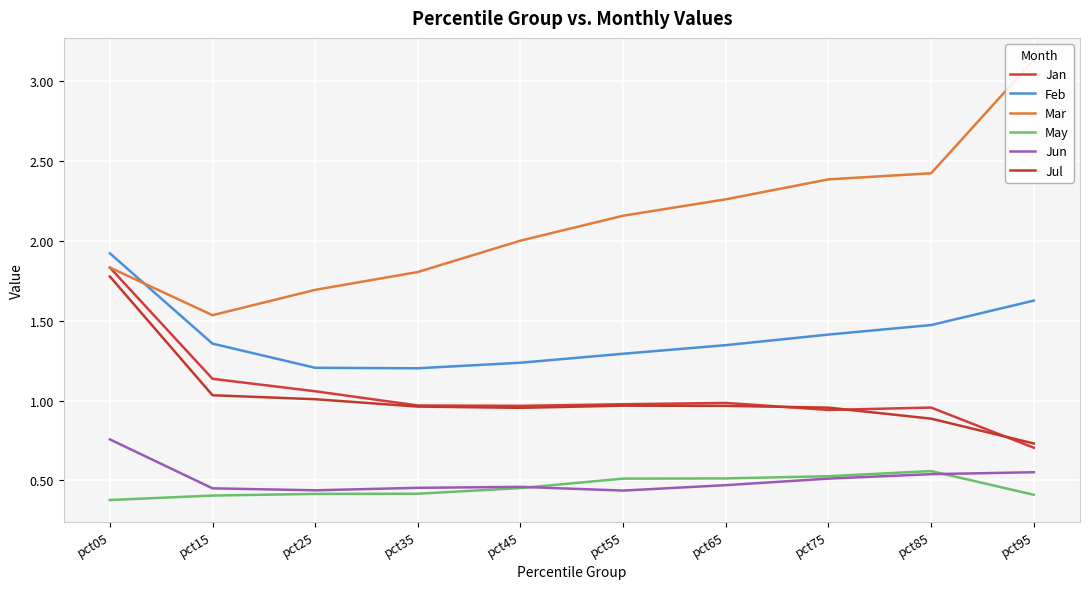

Reading right to left, extract all data points from this chart.

Jan: pct95=0.7	pct85=1.0	pct75=0.9	pct65=1.0	pct55=1.0	pct45=1.0	pct35=1.0	pct25=1.1	pct15=1.1	pct05=1.8
Feb: pct95=1.6	pct85=1.5	pct75=1.4	pct65=1.3	pct55=1.3	pct45=1.2	pct35=1.2	pct25=1.2	pct15=1.4	pct05=1.9
Mar: pct95=3.1	pct85=2.4	pct75=2.4	pct65=2.3	pct55=2.2	pct45=2.0	pct35=1.8	pct25=1.7	pct15=1.5	pct05=1.8
May: pct95=0.4	pct85=0.6	pct75=0.5	pct65=0.5	pct55=0.5	pct45=0.5	pct35=0.4	pct25=0.4	pct15=0.4	pct05=0.4
Jun: pct95=0.6	pct85=0.5	pct75=0.5	pct65=0.5	pct55=0.4	pct45=0.5	pct35=0.5	pct25=0.4	pct15=0.5	pct05=0.8
Jul: pct95=0.7	pct85=0.9	pct75=1.0	pct65=1.0	pct55=1.0	pct45=1.0	pct35=1.0	pct25=1.0	pct15=1.0	pct05=1.8